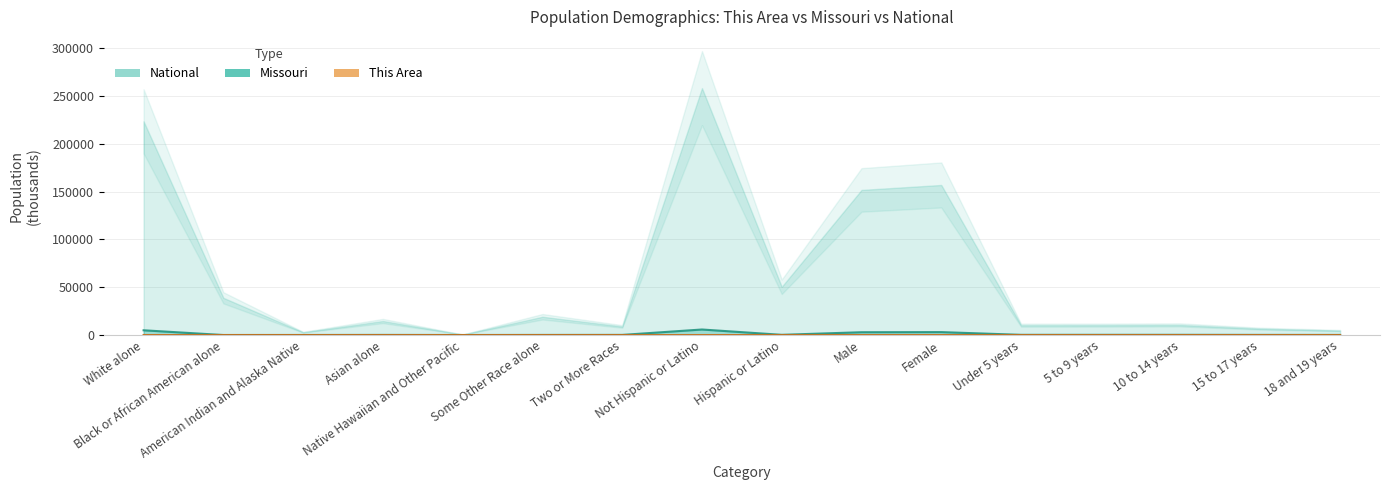

What is the spread (max minus min) of values at Asian alone?

98.1